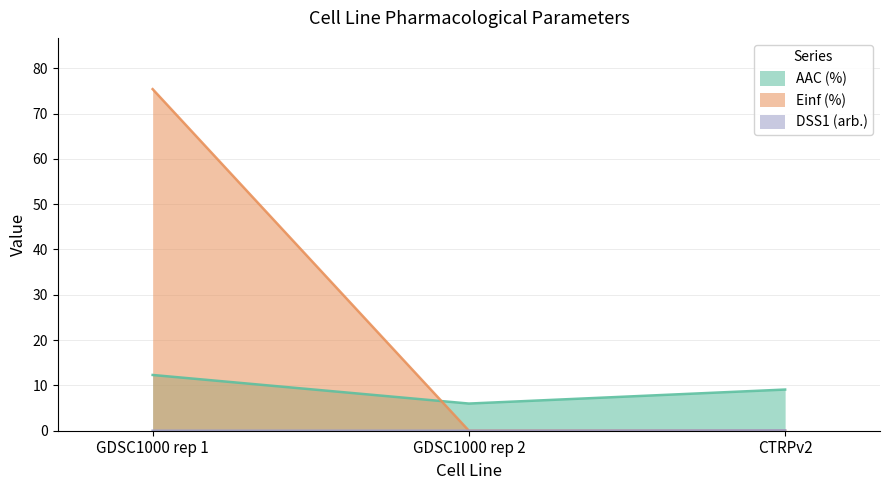

Rank the series at GDSC1000 rep 2 from highest to lowest value.

AAC (%), Einf (%), DSS1 (arb.)